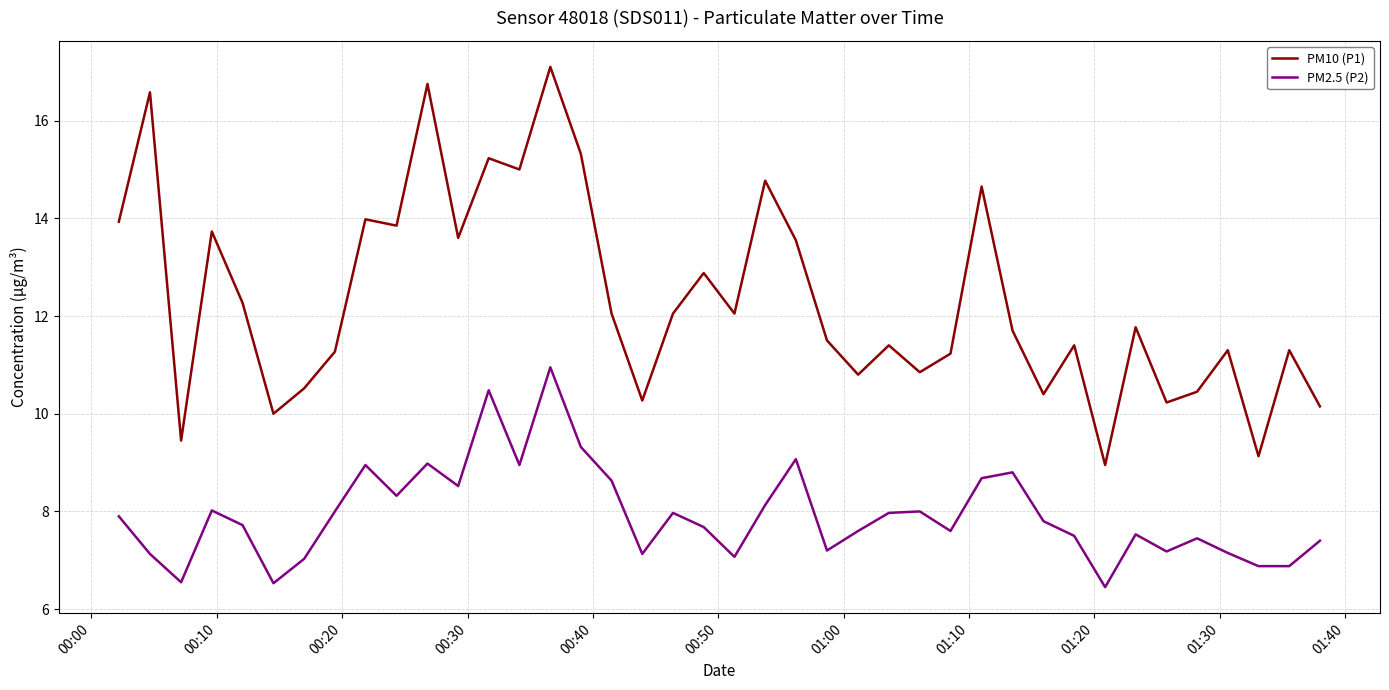

List the series in order of their peak value, lowest first.

PM2.5 (P2), PM10 (P1)